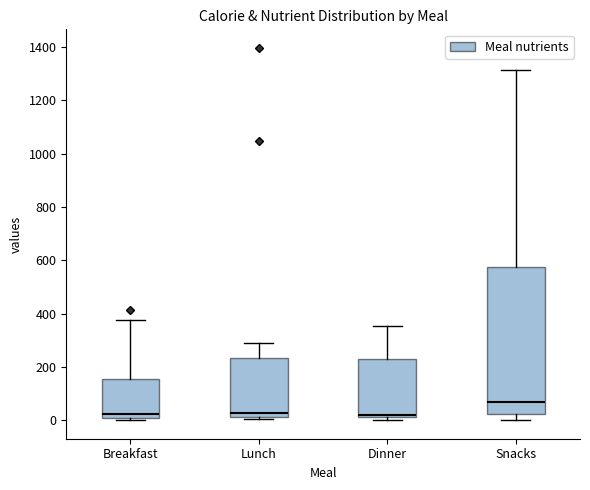

Comparing the boxes themselves (not the whiskers), which one is the tallest?

Snacks